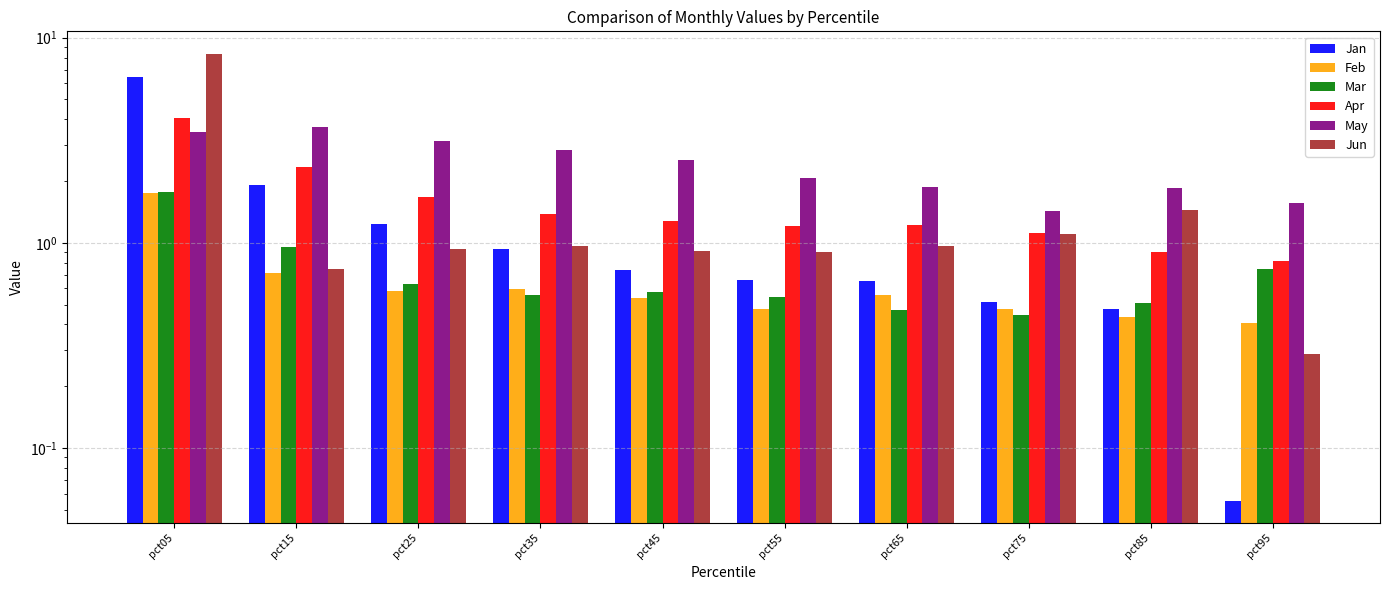

What is the approximate value of Jan at pct25?

1.2